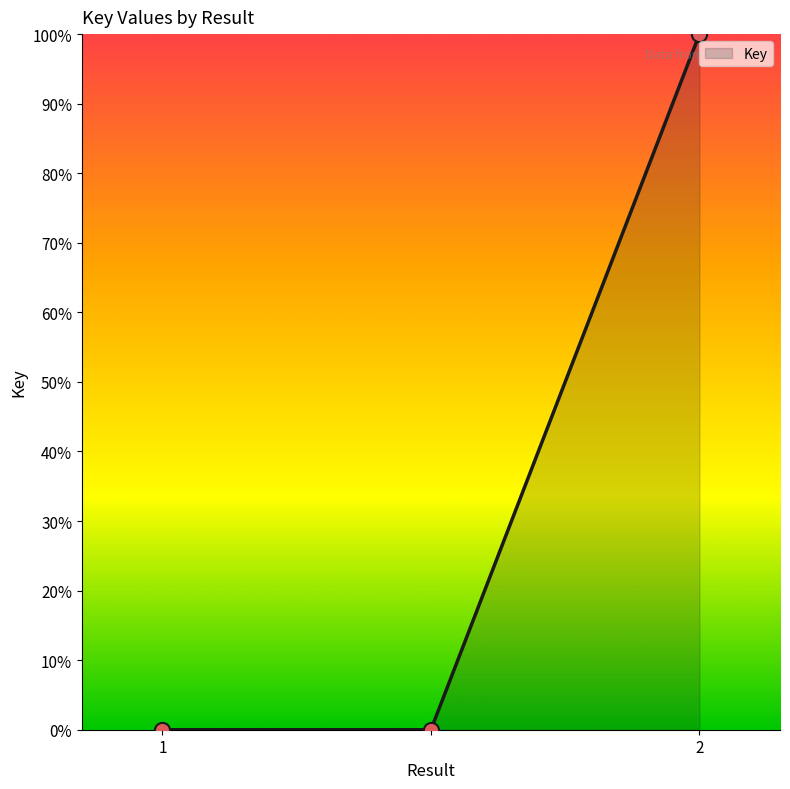

What is the greatest value displayed?

100